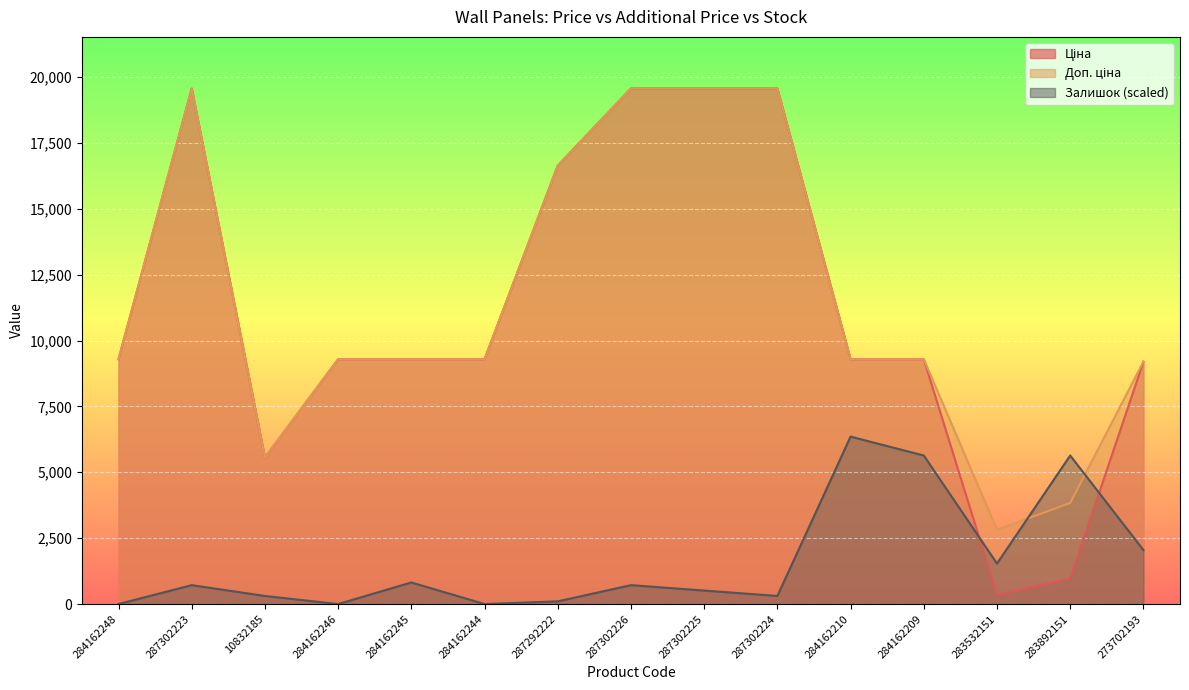

What is the difference between the Залишок values at 284162246 and 287302226?

717.4